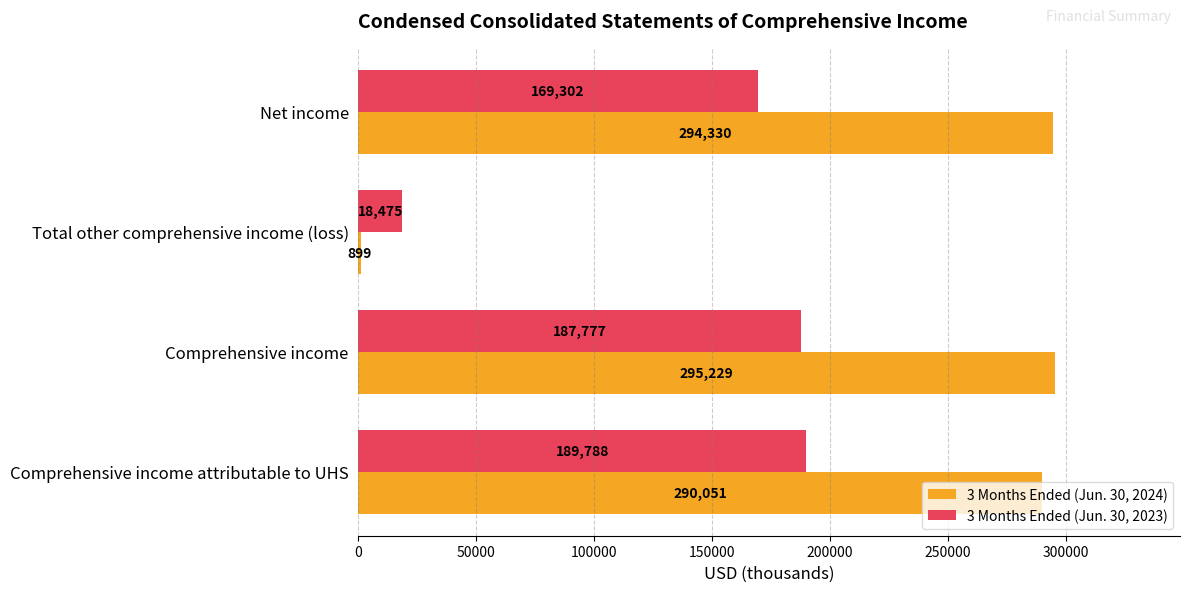

Read the 3 Months Ended (Jun. 30, 2023) value at Comprehensive income, to the nearest 100.

187800